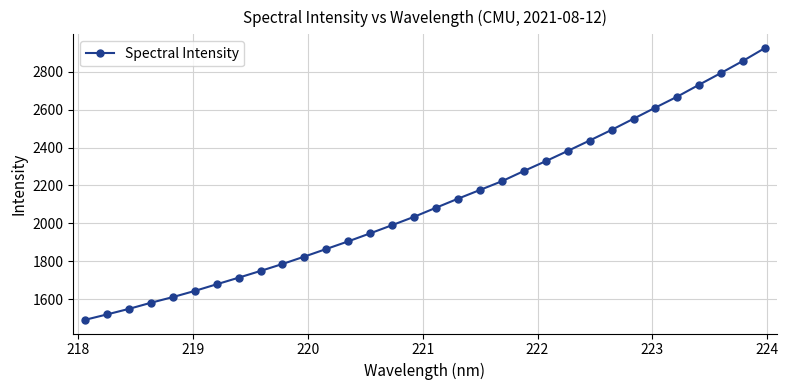

What is the difference between the maximum and second lowest values?

1407.0